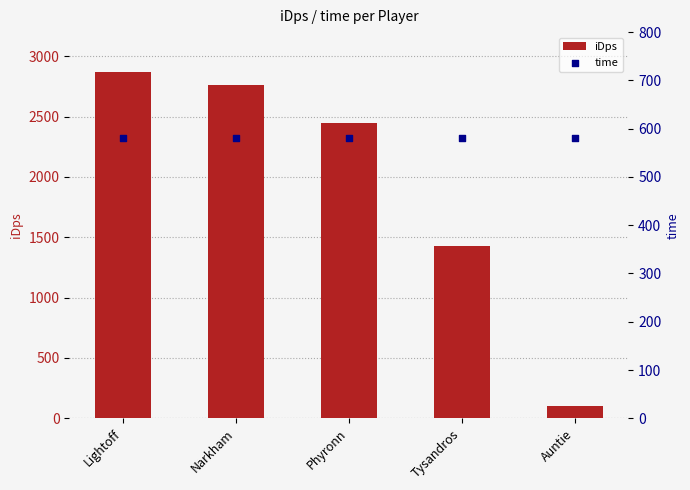

Which series has the largest total across all categories?

iDps